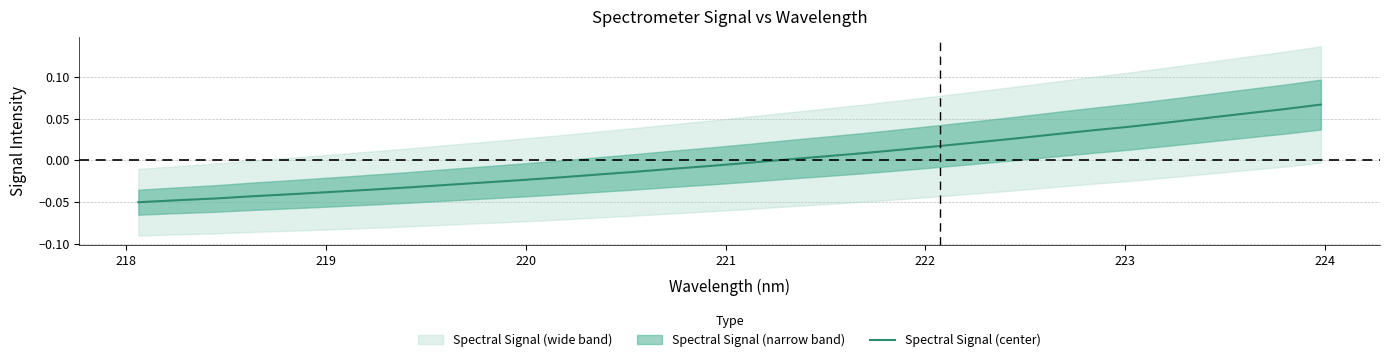

Reading left to right, list all the values displayed in this chart.

-0.1	-0.0	-0.0	-0.0	-0.0	-0.0	-0.0	-0.0	-0.0	-0.0	-0.0	-0.0	-0.0	-0.0	-0.0	-0.0	-0.0	0.0	0.0	0.0	0.0	0.0	0.0	0.0	0.0	0.0	0.0	0.0	0.1	0.1	0.1	0.1